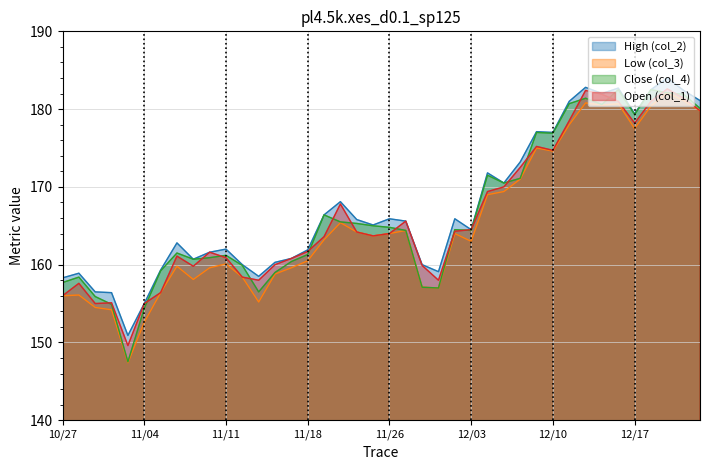

In Low (col_3), how many points are higher than both neighbors (excluding endpoints)?

10